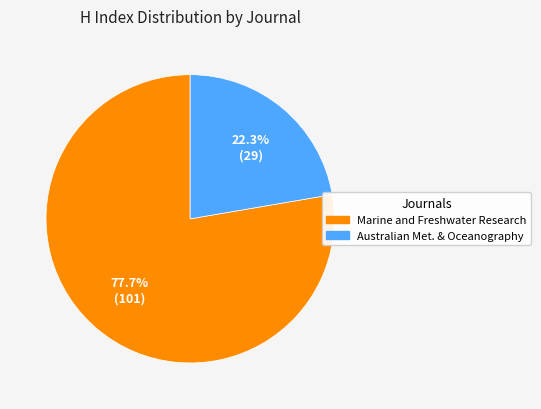

Which category has the smallest portion of the pie?

Australian Meteorological and Oceanography Journal